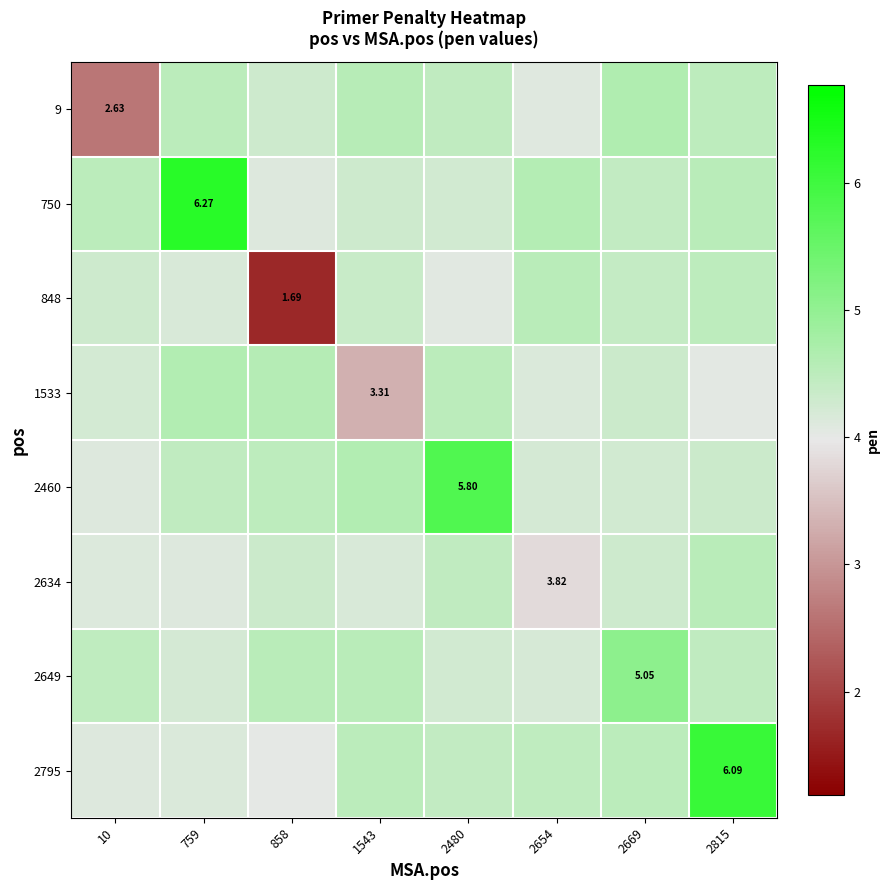

What value does the 1533 series have at 2669?

4.3